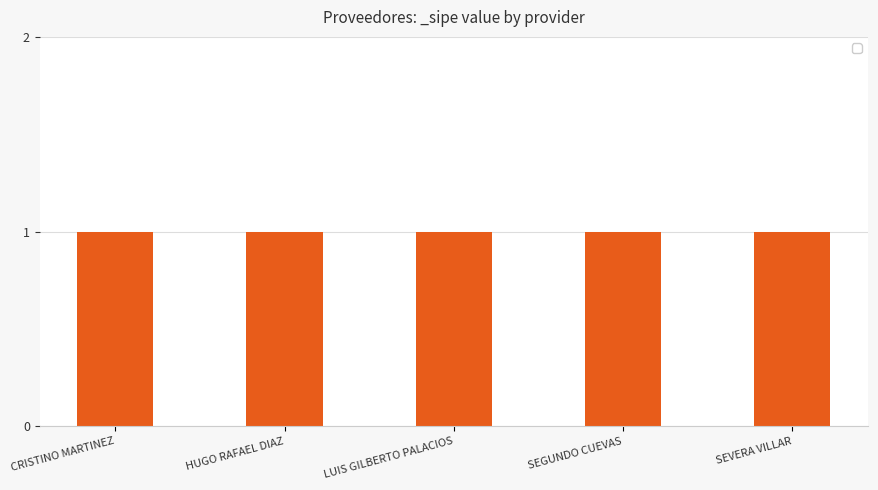

Where is _sipe nearest to the value 1?

CRISTINO MARTINEZ